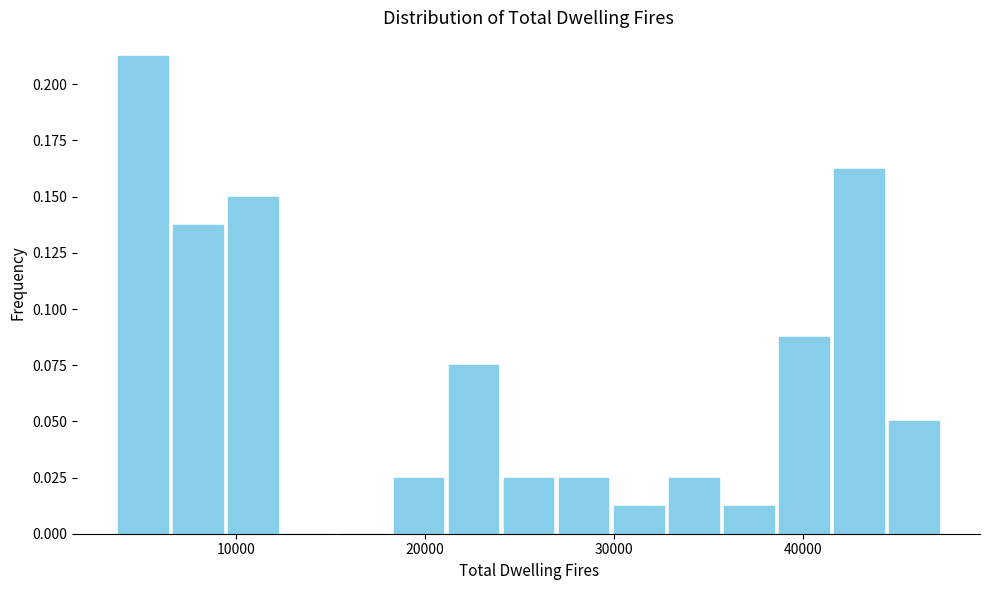

Around what value on the x-axis is the tallest bar? Give the approximate position of its centre, as read against the axis.

5000